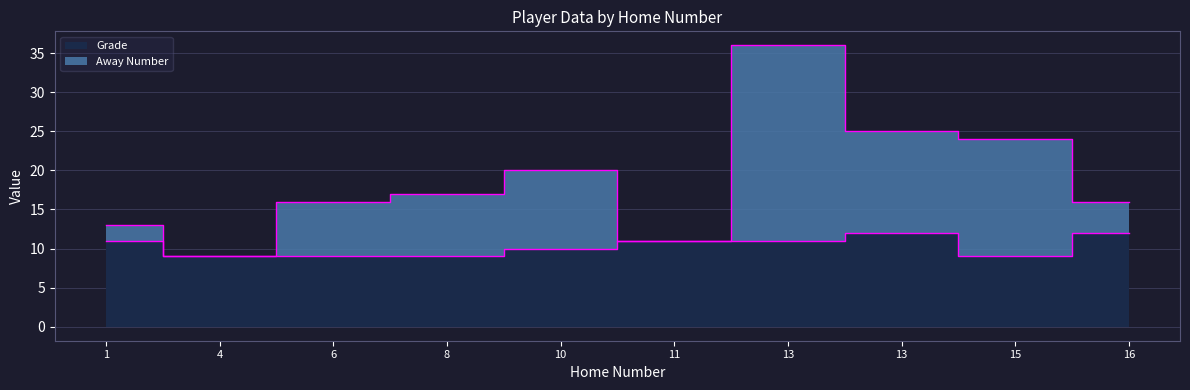

The value of Grade at 6 is 16. True or false?

False